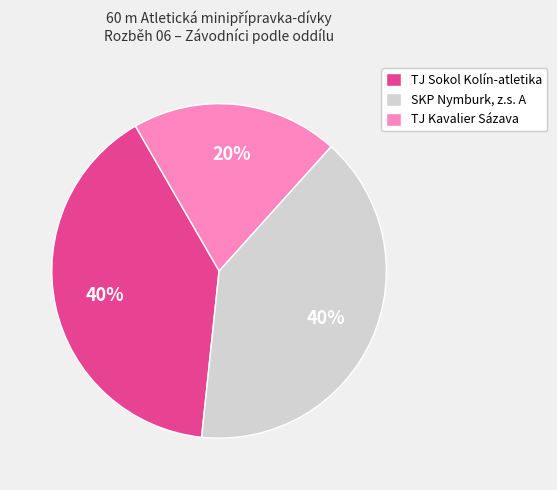

Count the number of slices in the pie.

3